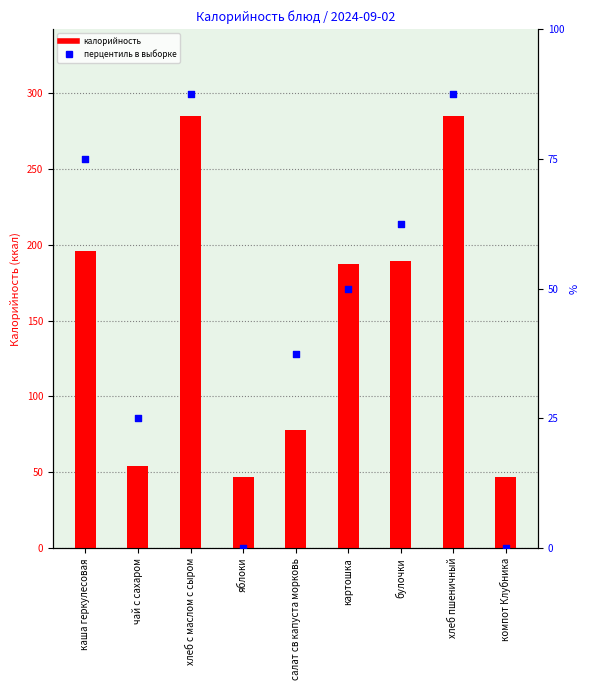

What are all the series names shown in the legend?

калорийность, перцентиль